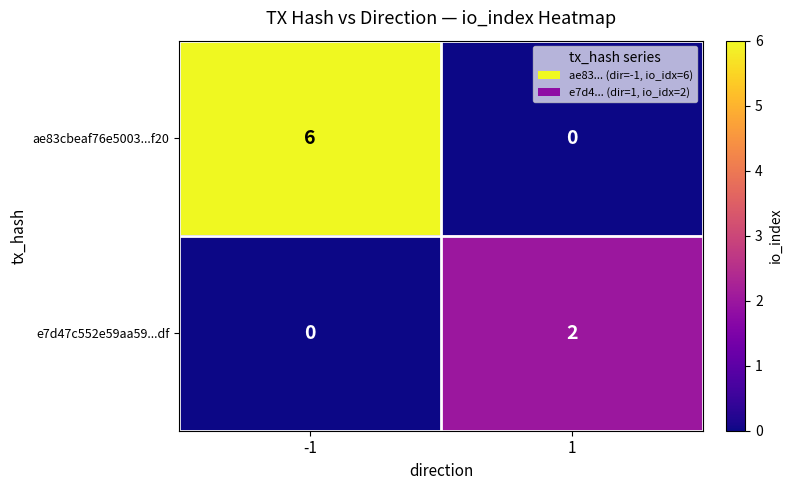

Which series has the largest total across all categories?

ae83cbeaf76e5003...f20